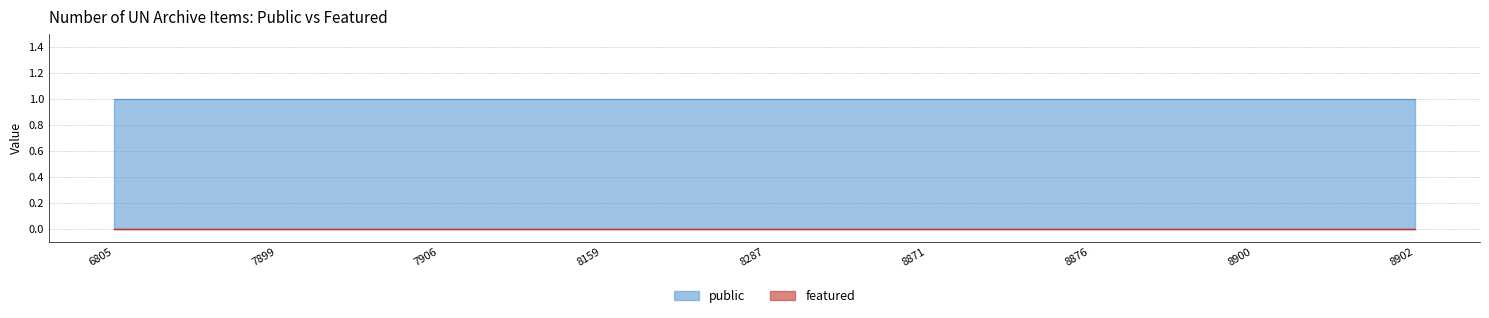

List the series in order of their overall mean, highest first.

public, featured